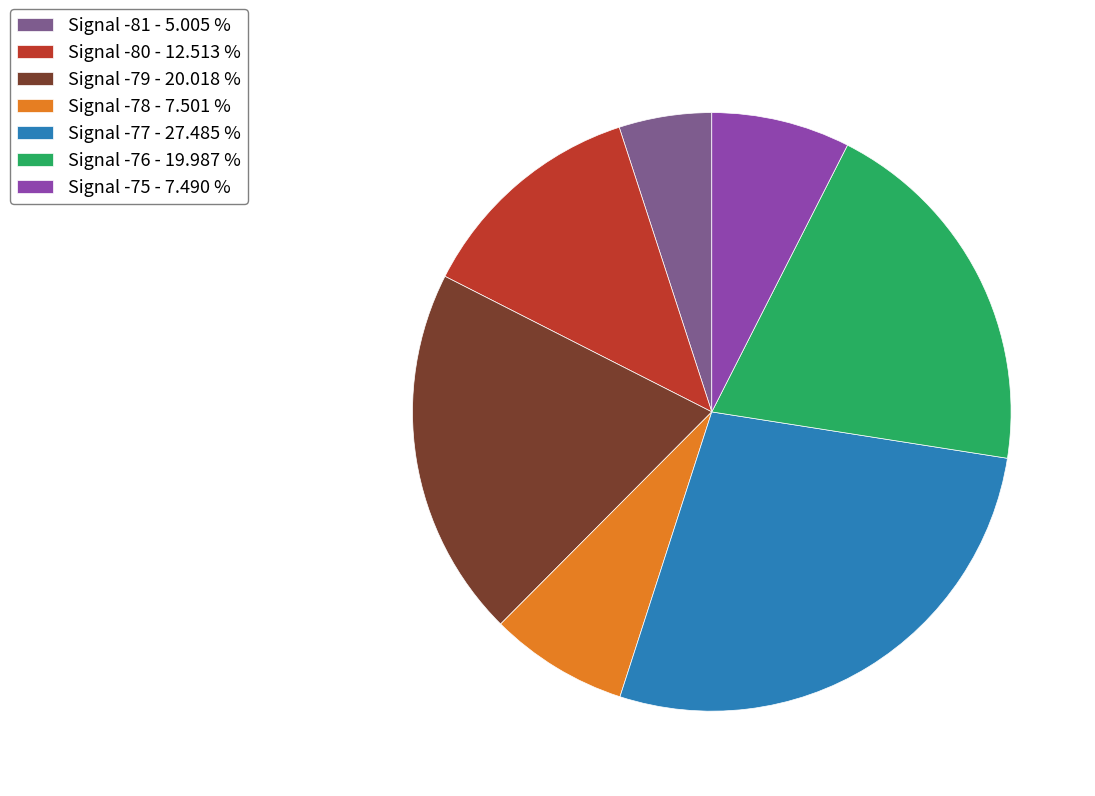

Approximately how many times larger is the value at Signal -81 - 5.005 % compared to Signal -76 - 19.987 %?

0.3